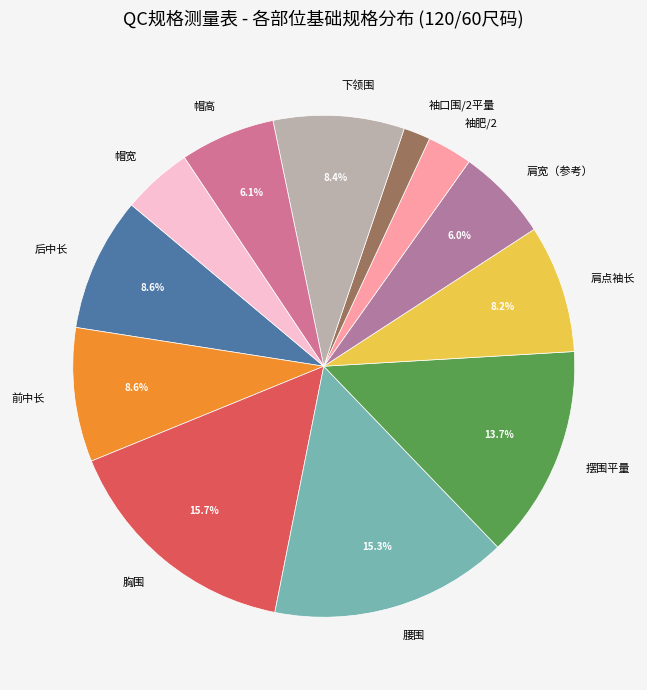

What percentage is the 前中长 slice, to the nearest percent?

9%